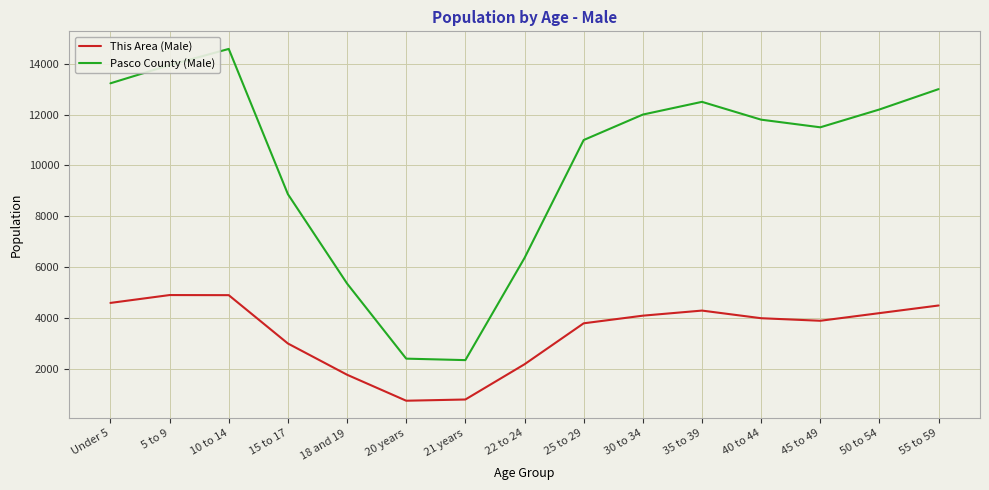

Does the chart display data point markers on the line(s)?

No